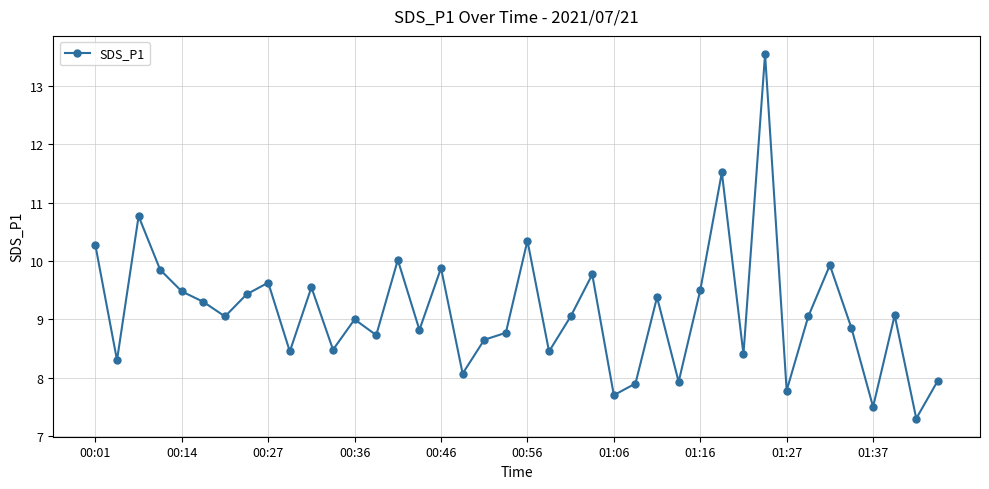

What is the value of the 3rd point from the left?

10.8